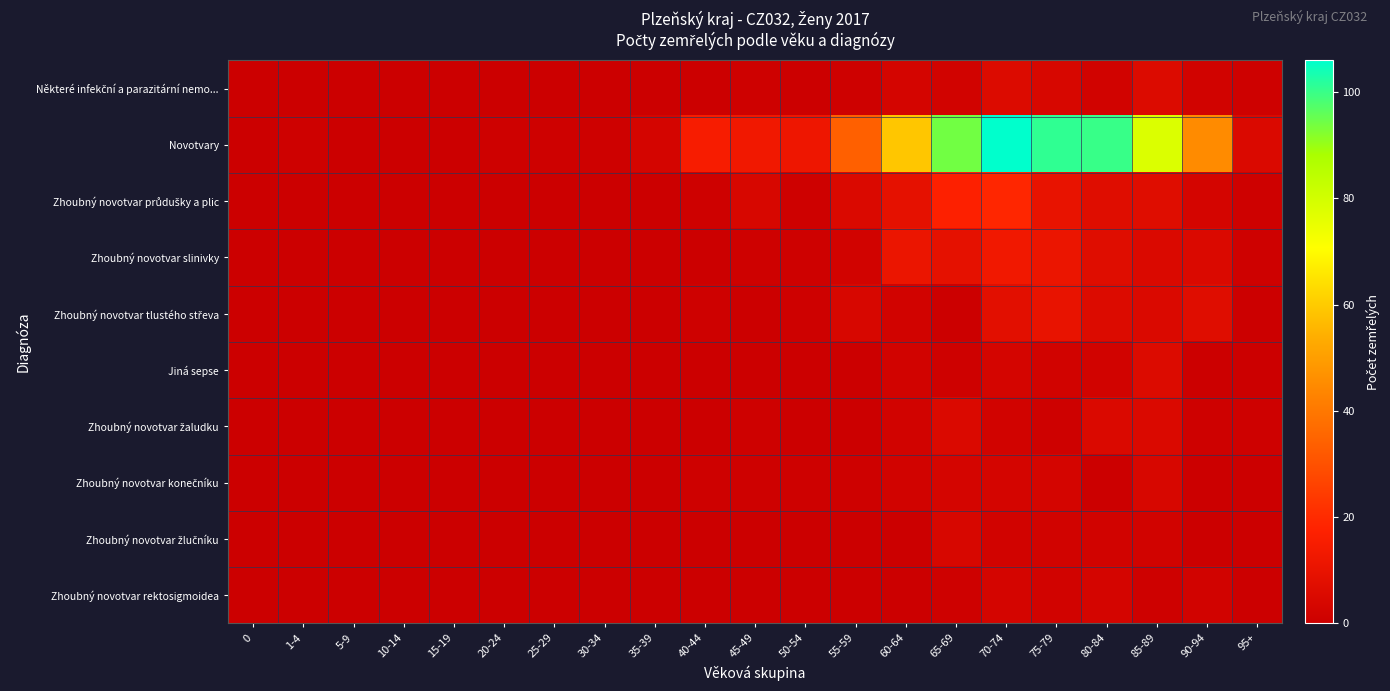

Between 50-54 and 30-34, which is larger?

50-54